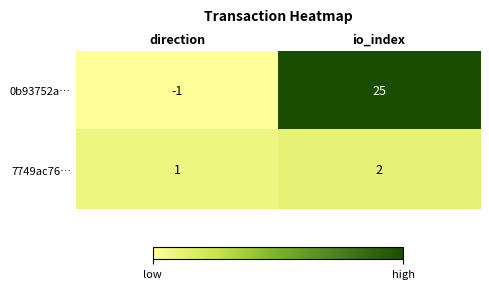

How many positive values does the 0b93752a… series have?

1